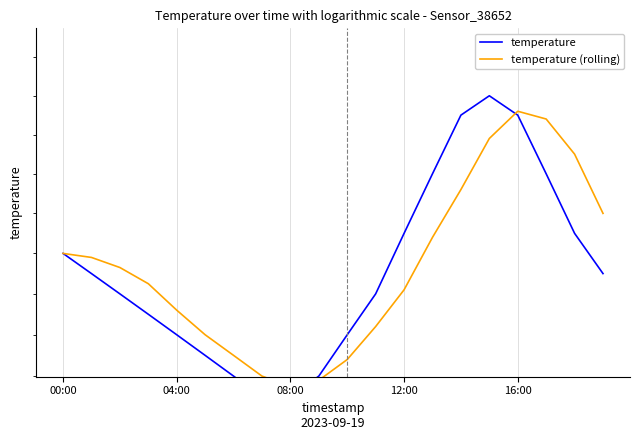

Which has a higher value, 15 or 12?

15